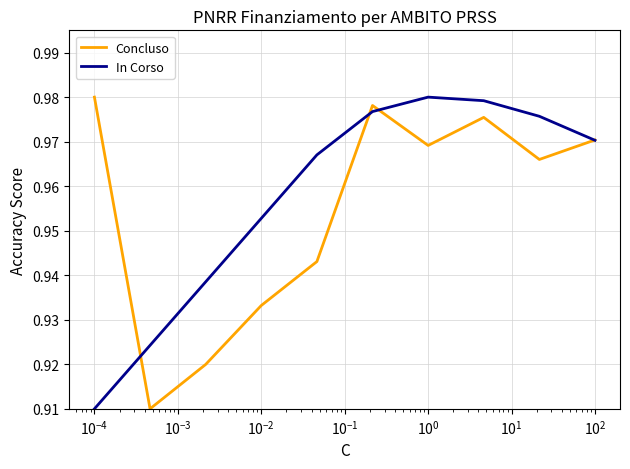

True or false: In Corso and Concluso intersect in this chart.

True